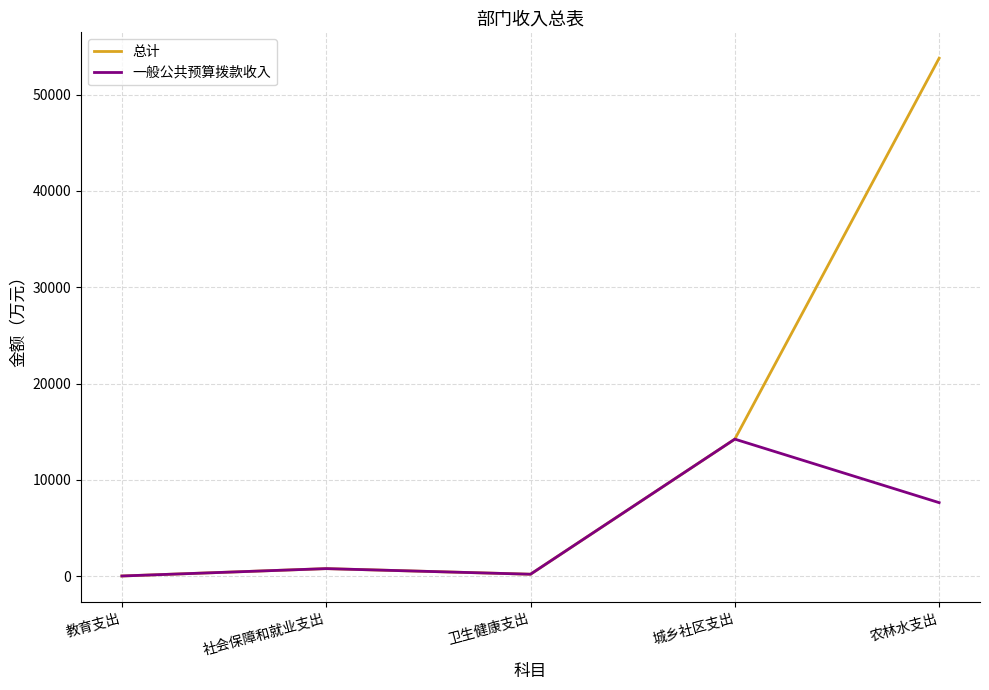

Is the value of 总计 at 城乡社区支出 greater than the value of 一般公共预算拨款收入 at 农林水支出?

Yes